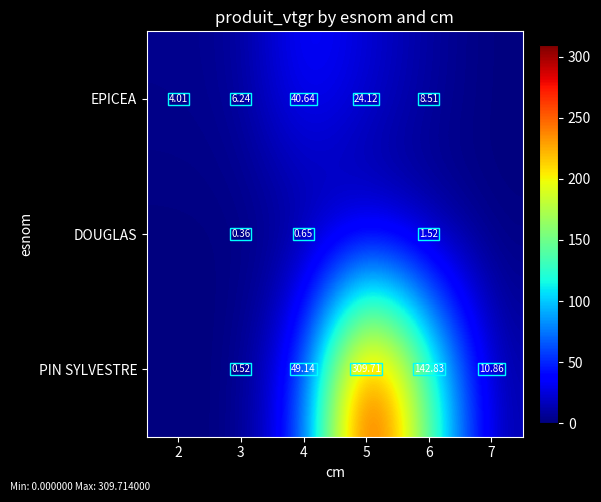

Is the value of EPICEA at 6 greater than the value of PIN SYLVESTRE at 7?

No